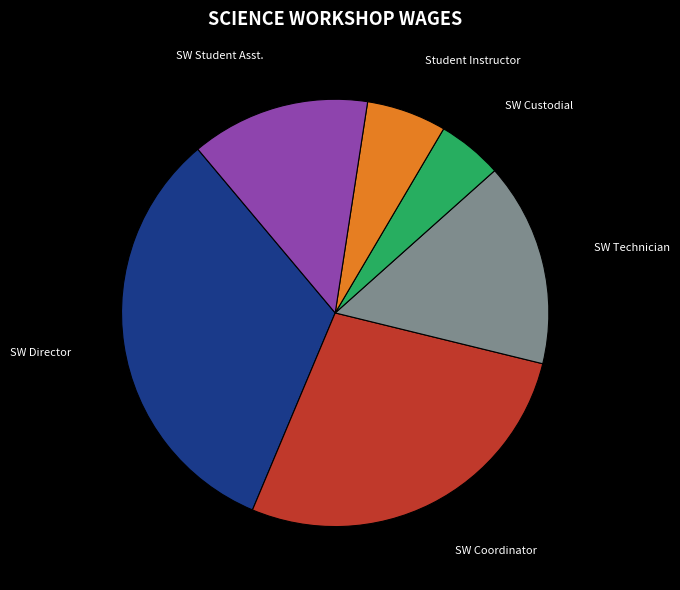

Is there any slice that represents more than half of the pie?

No